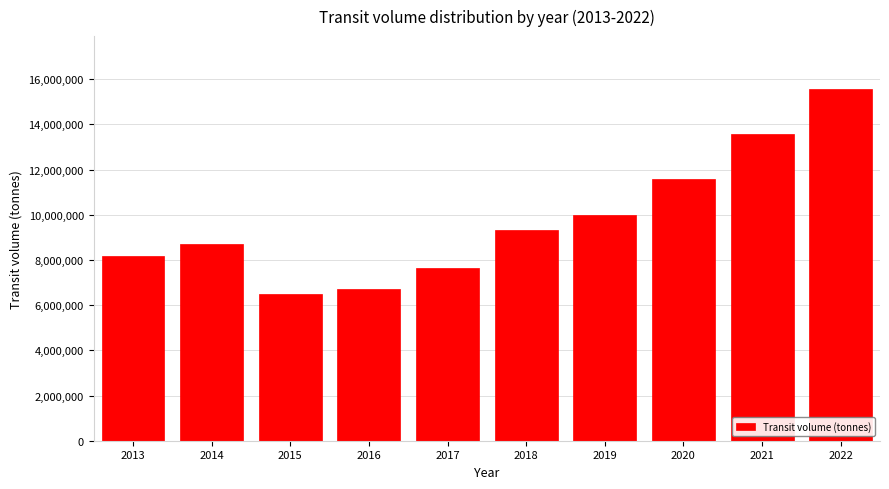

Reading right to left, transcribe all the data shown in this chart.

15570235.2	13577739.5	11604212.0	9981928.6	9338959.1	7643312.8	6732037.4	6475509.5	8698610.8	8177481.5